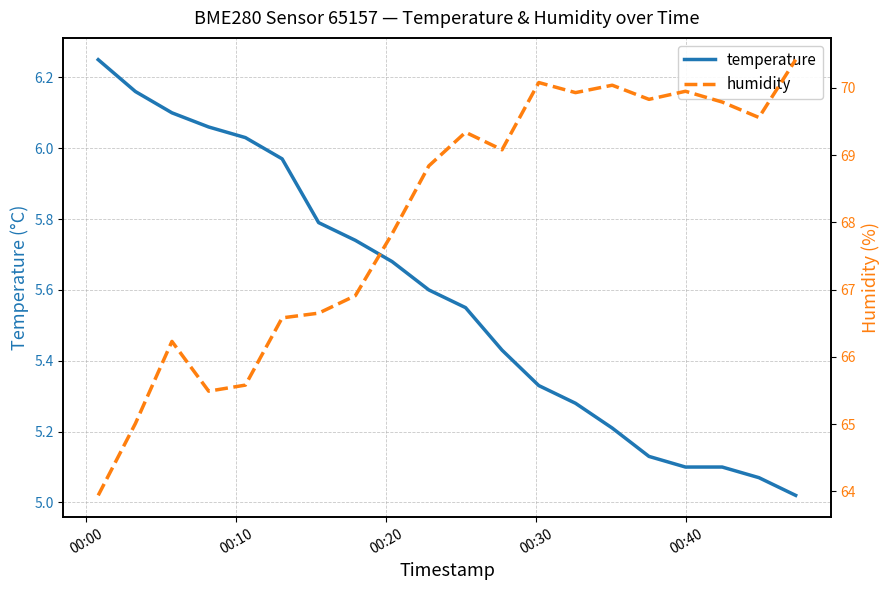

What is the difference between the second highest and minimum values in the temperature series?

1.1